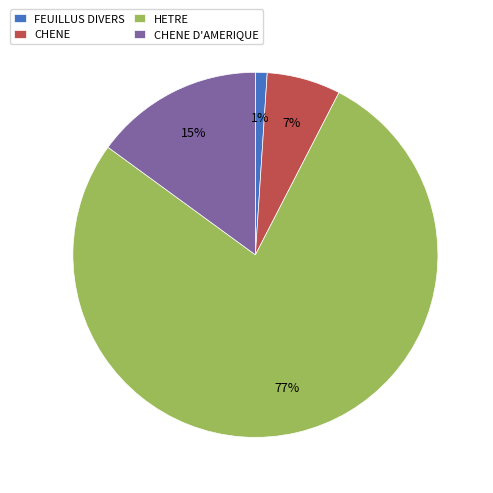

What is the majority slice?

HETRE